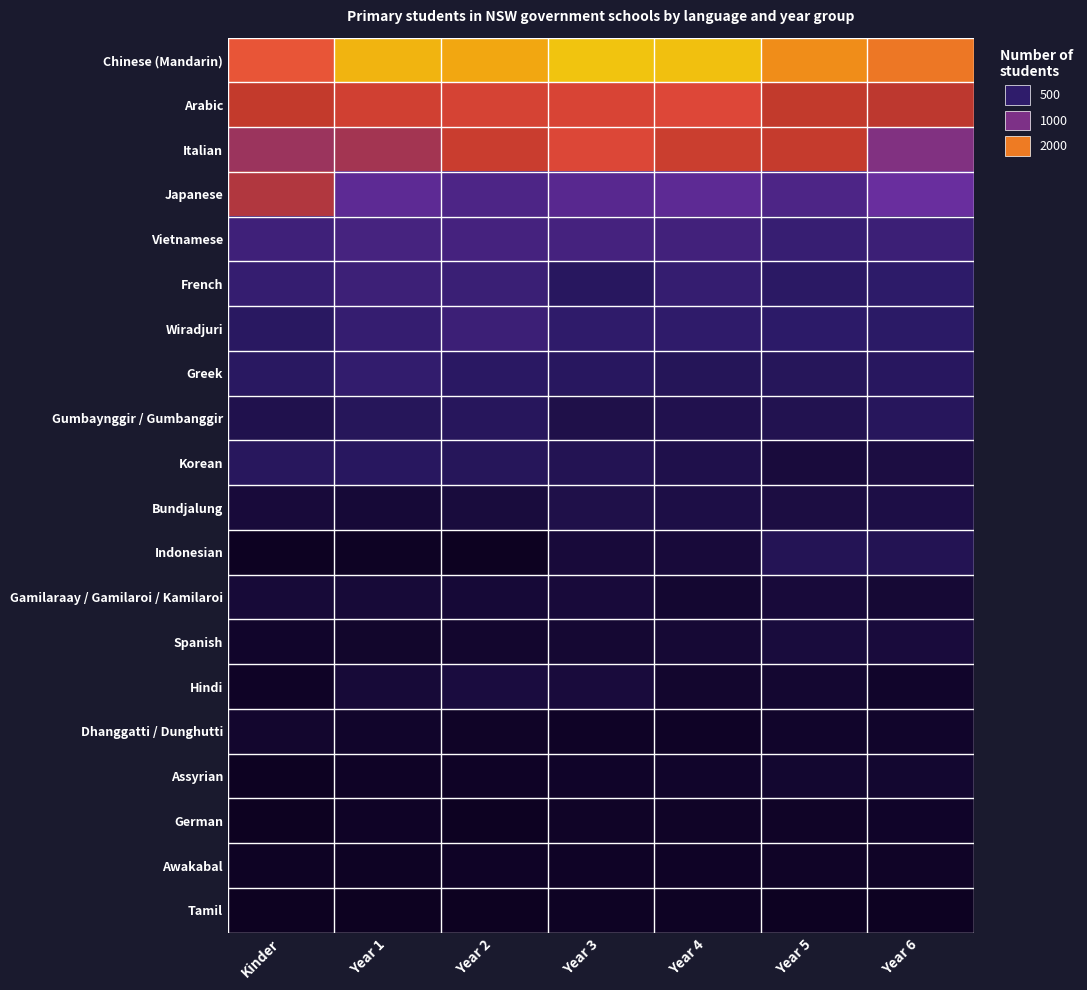

At which category is the sum across all series the highest?

Year 3